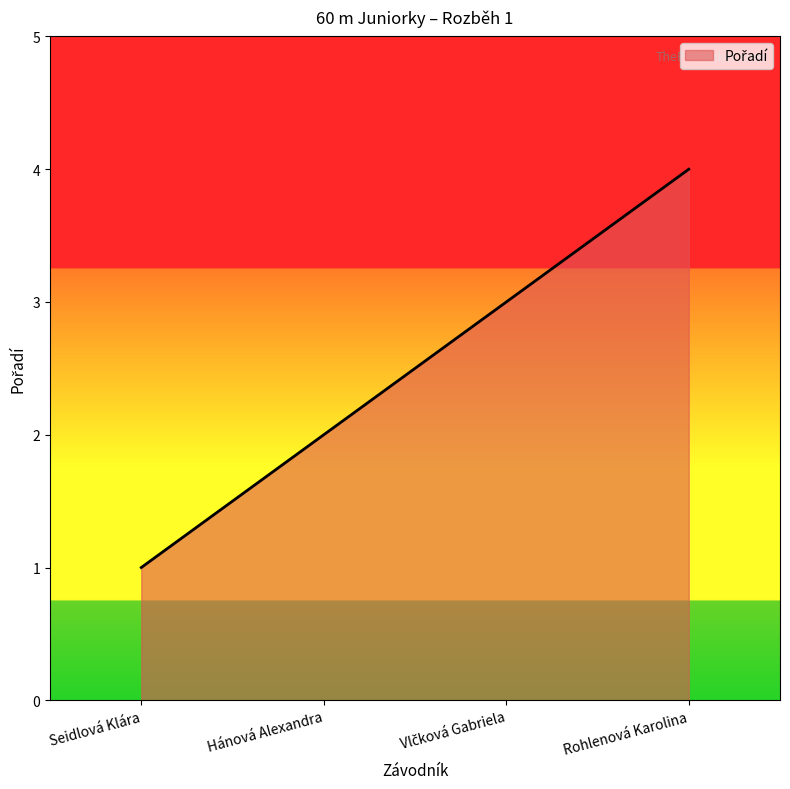

What is the change in value from Seidlová Klára to Rohlenová Karolina?

+3